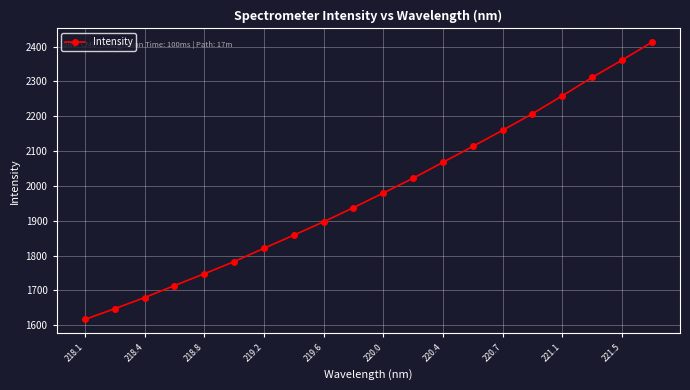

What is the minimum value shown in the chart?

1616.8